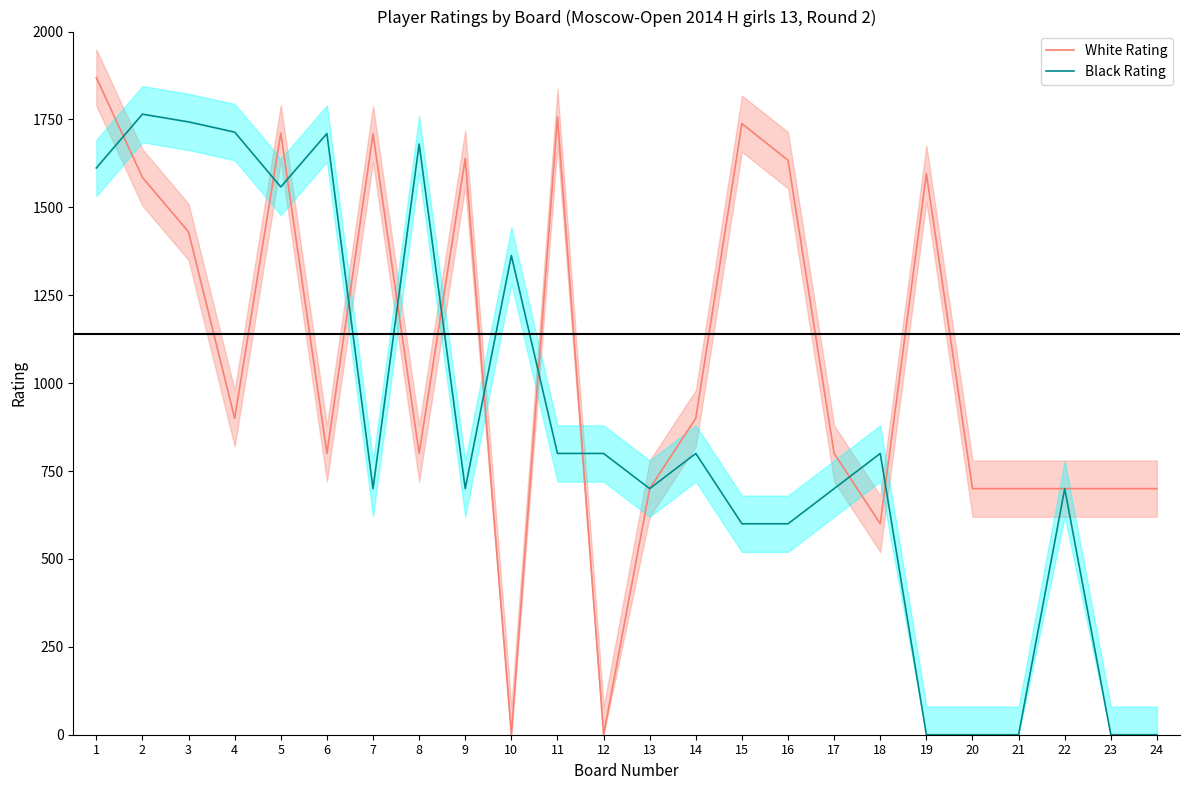

At 12, list the series in order from smallest to largest.

White Rating, Black Rating